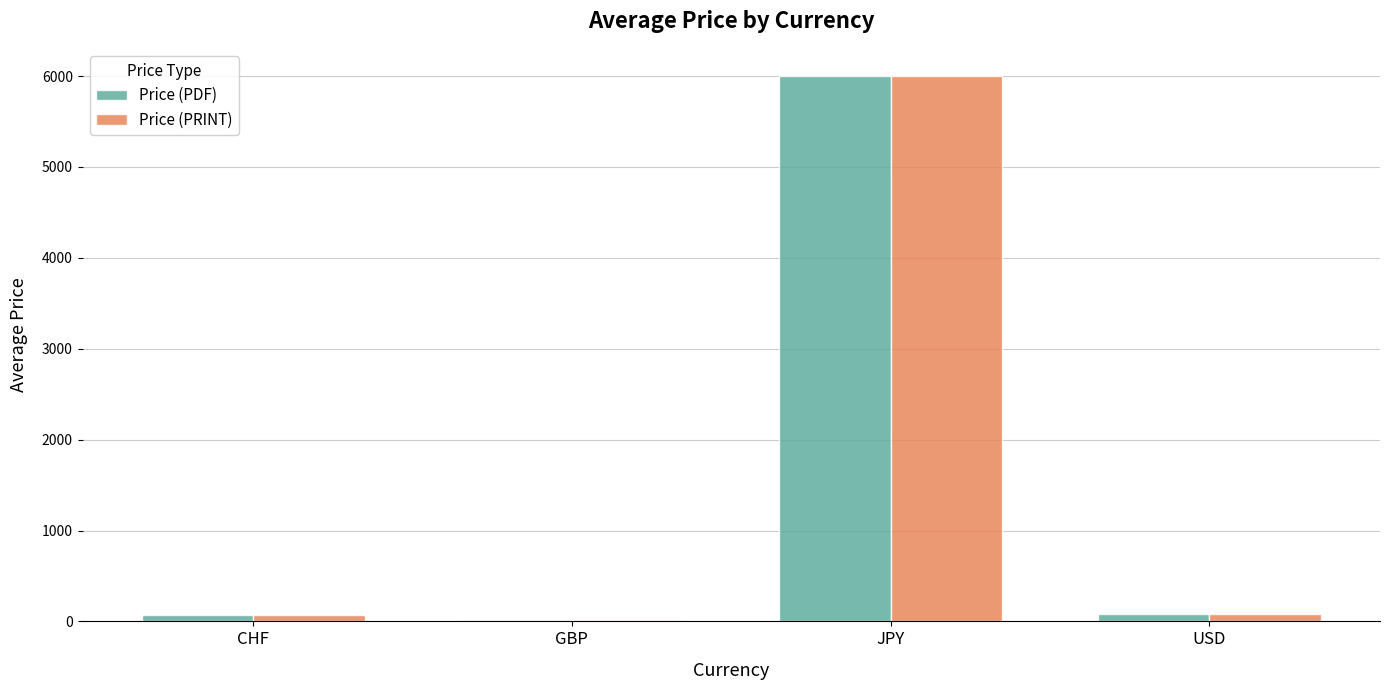

How many series are shown in this chart?

2